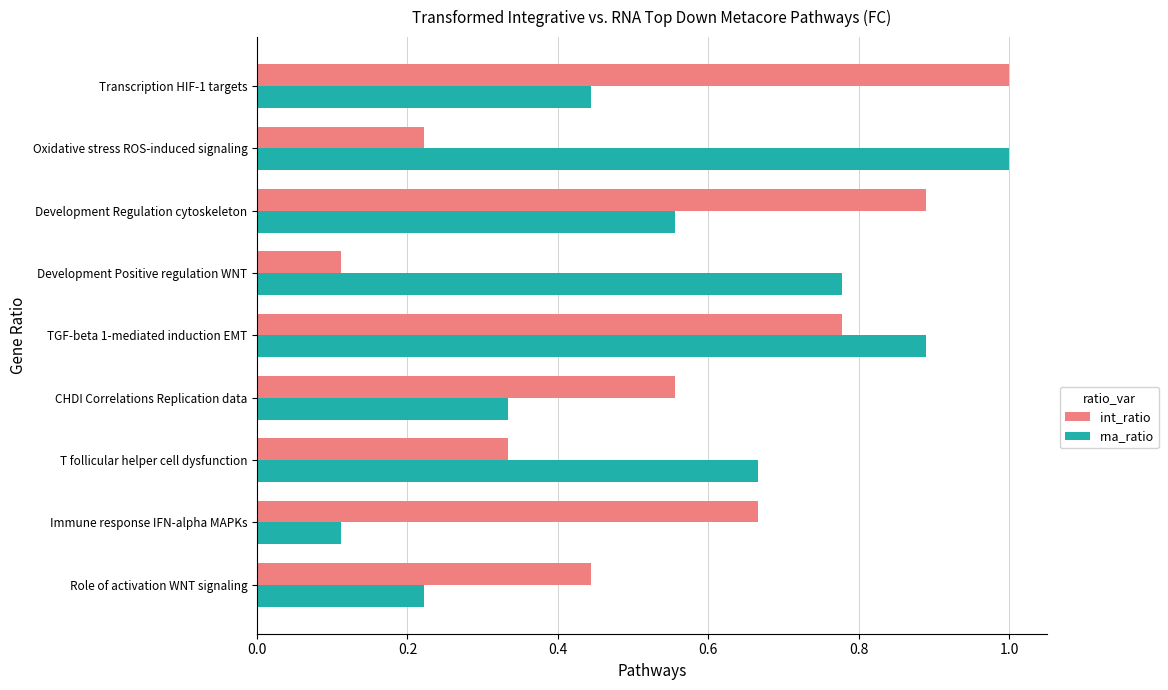

Is the value of int_ratio at Role of activation WNT signaling greater than the value of rna_ratio at Immune response IFN-alpha MAPKs?

Yes